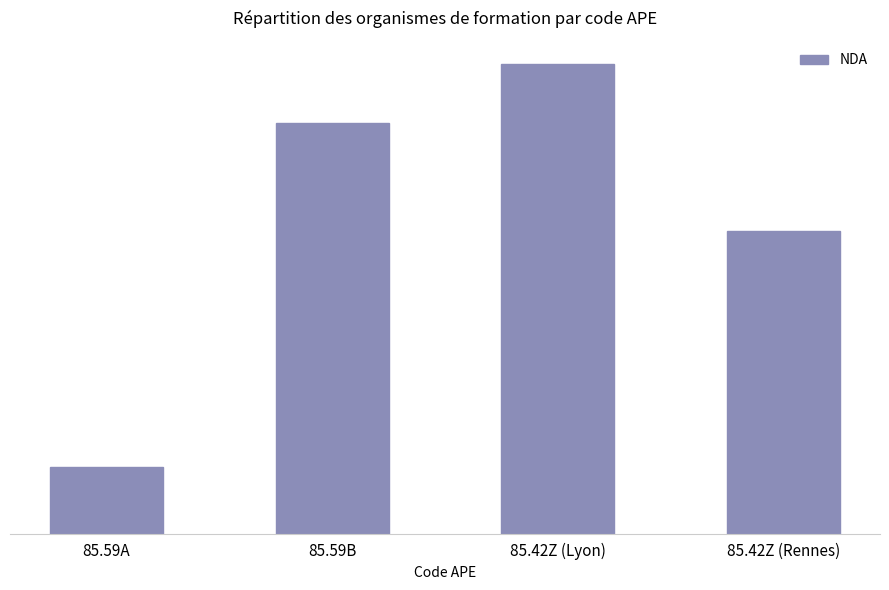

What is the sum of the values at 85.59B and 85.42Z (Rennes)?

125682164368